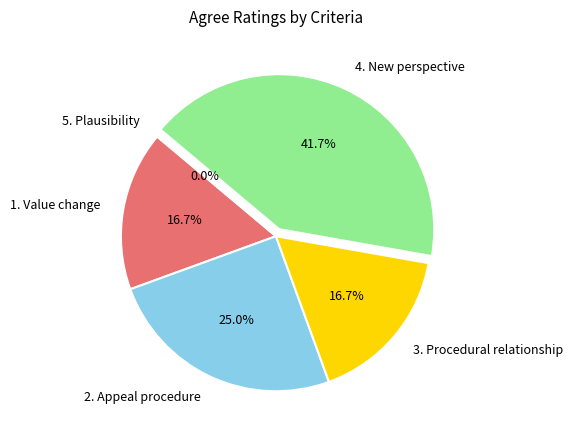

To the nearest percent, what portion does 1. Value change represent?

17%